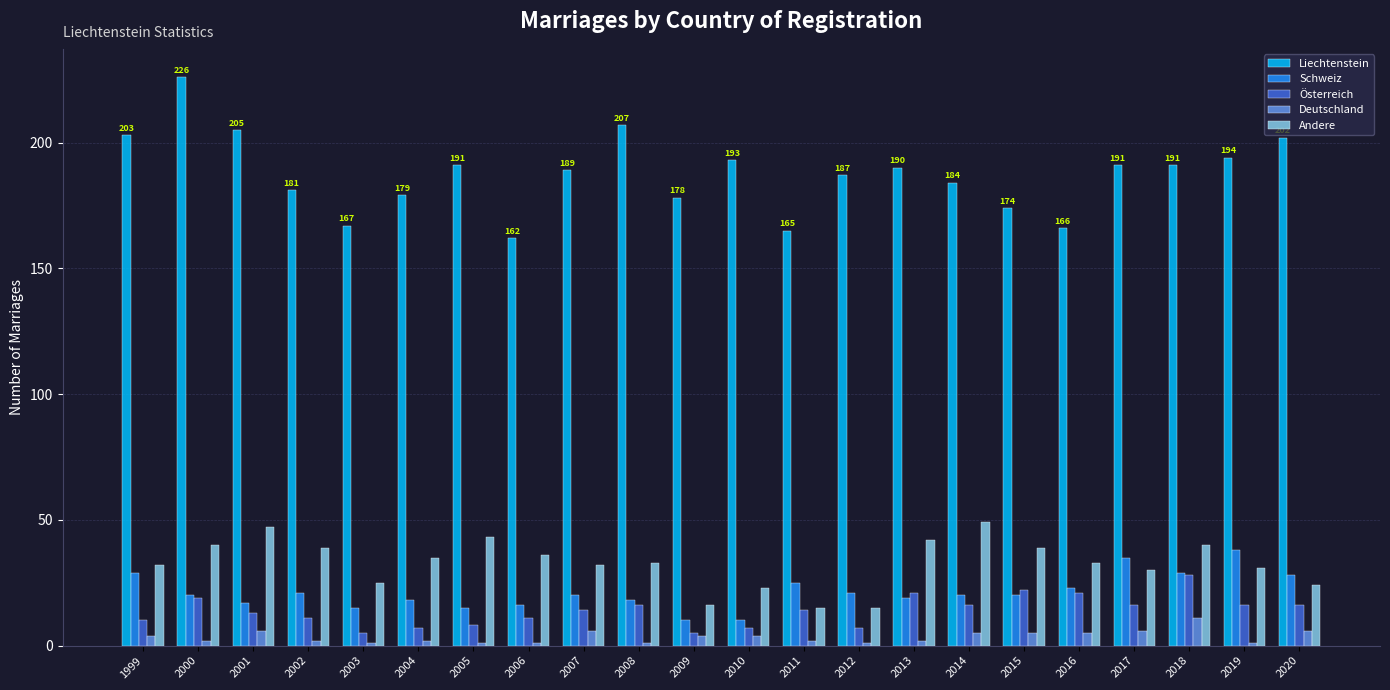

Rank the series by their maximum value, from highest to lowest.

Liechtenstein, Andere, Schweiz, Österreich, Deutschland